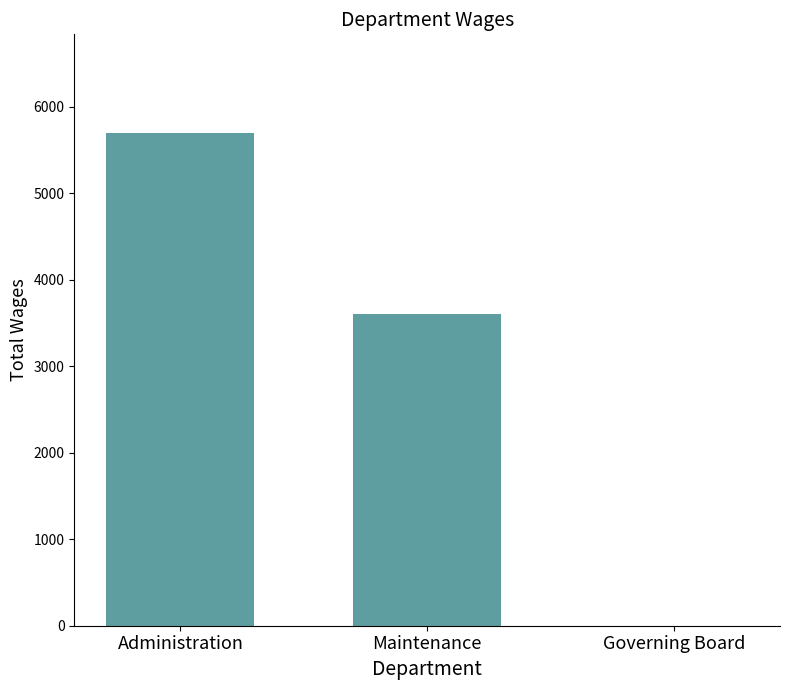

What is the sum of the values at Administration and Maintenance?

9300